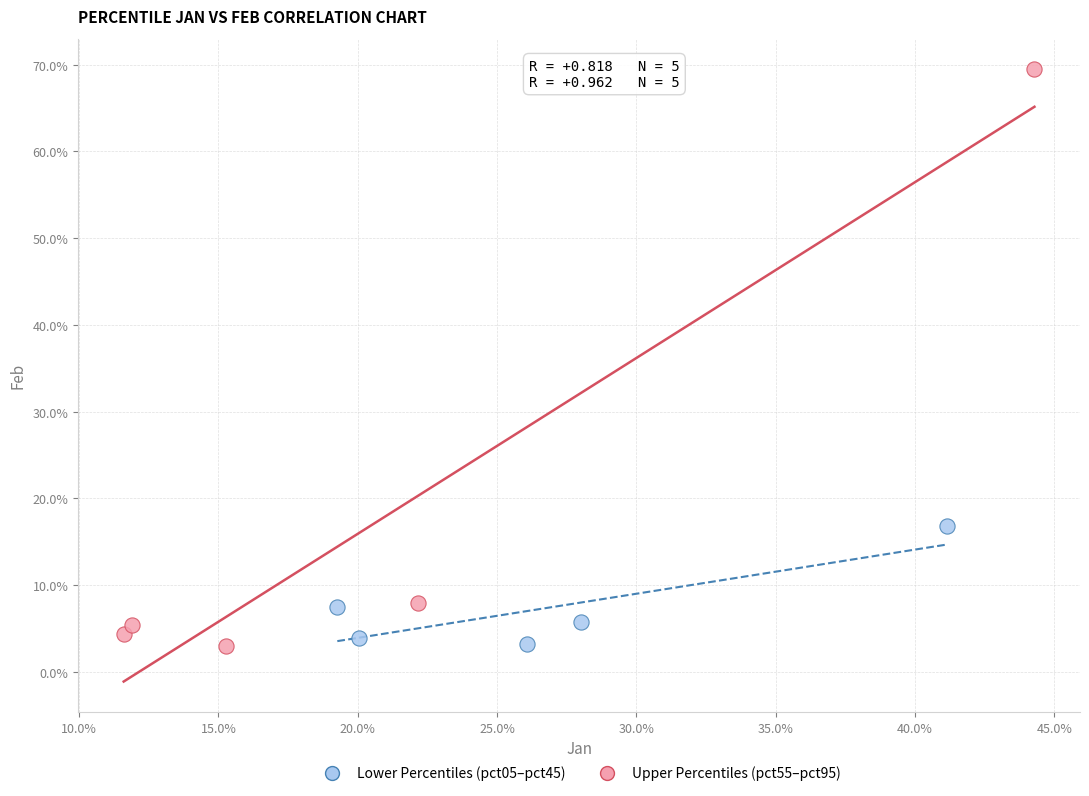

What are all the series names shown in the legend?

Lower Percentiles (pct05–pct45), Upper Percentiles (pct55–pct95)